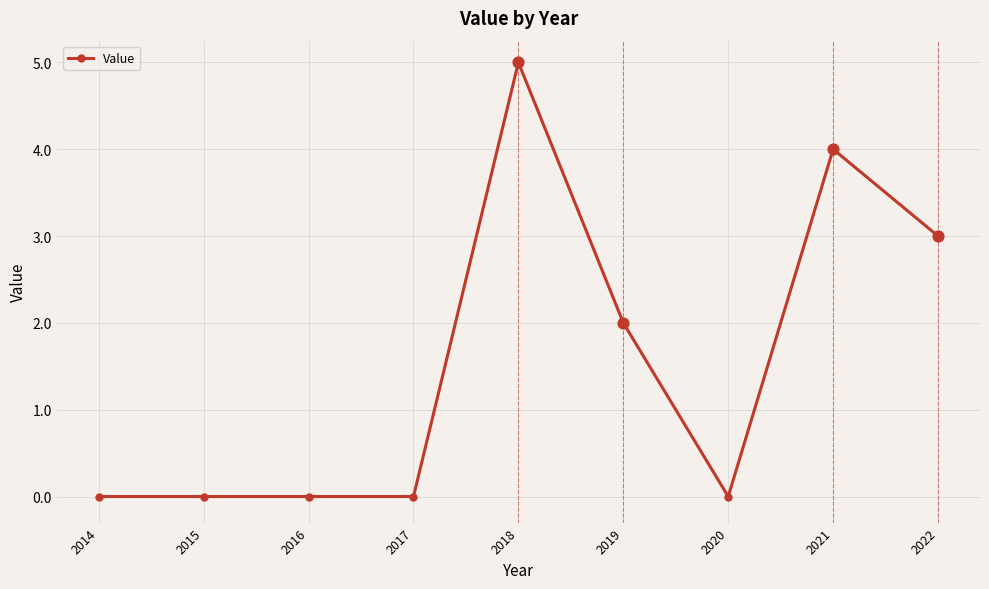

What is the change in value from 2017 to 2019?

+2